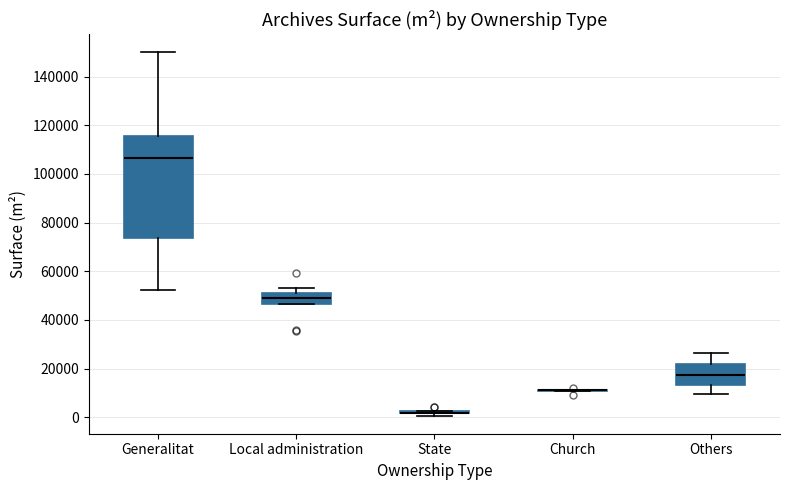

Reading left to right, read every box against the y-axis: the position of its median line, the range the box covers, and the ends of its whiskers. The values are not printed on the chart, so give them approximately, as read against the axis.

Generalitat: median 106000, box 74000 to 116000, whiskers 52000 to 150000
Local administration: median 48000, box 46000 to 50000, whiskers 46000 to 54000
State: box collapsed to a line at 2000, whiskers 0 to 2000
Church: box collapsed to a line at 12000, whiskers 10000 to 12000
Others: median 18000, box 14000 to 22000, whiskers 10000 to 26000